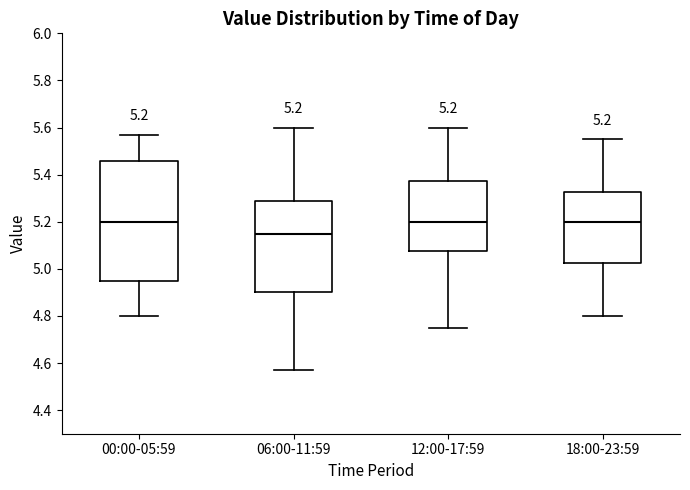

Which box is the tallest, from its lower edge to its upper edge?

00:00-05:59